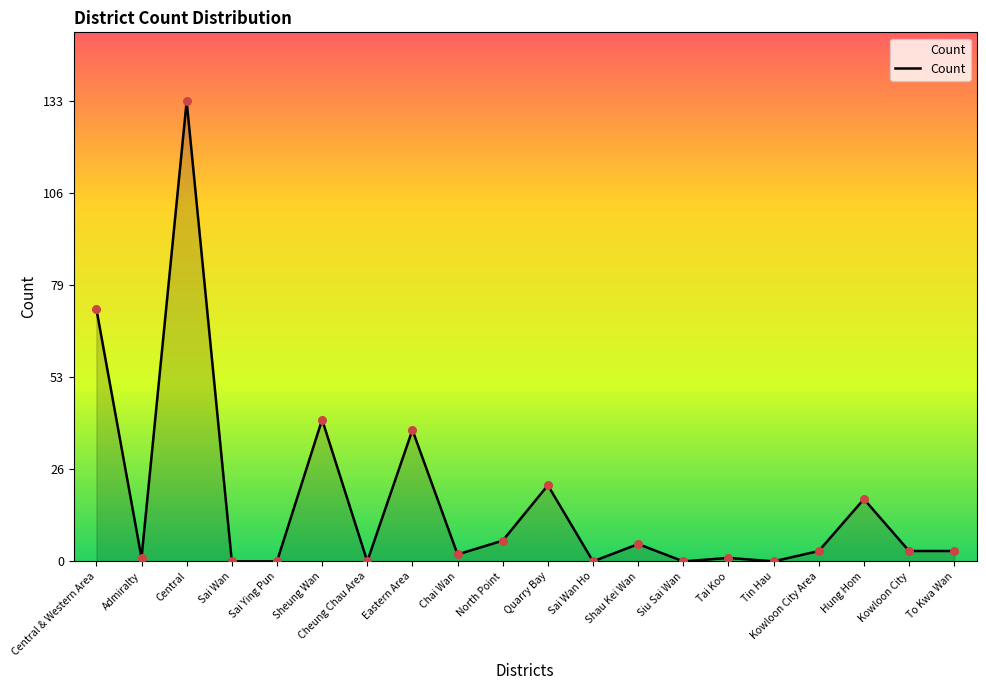

What is the change in value from Central to Tai Koo?

-132